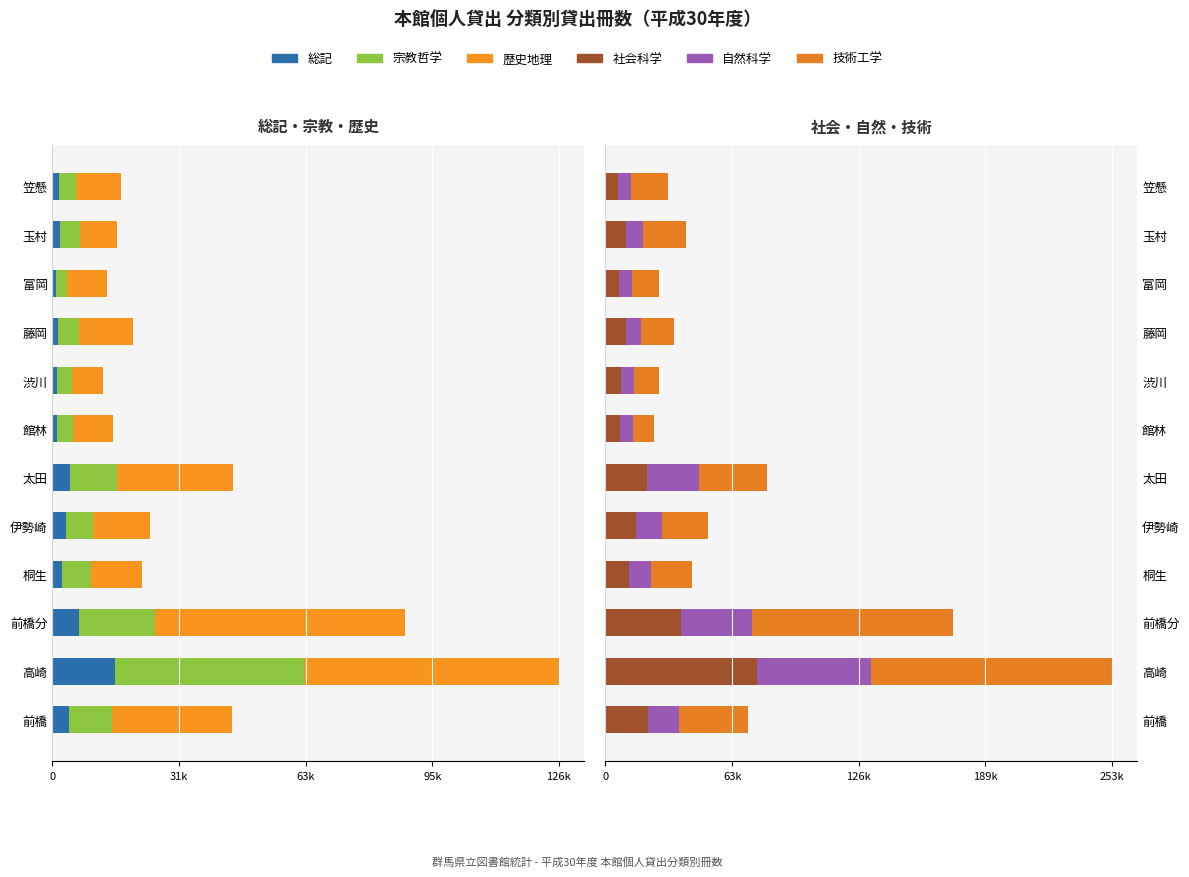

How many data points does each series have?

12